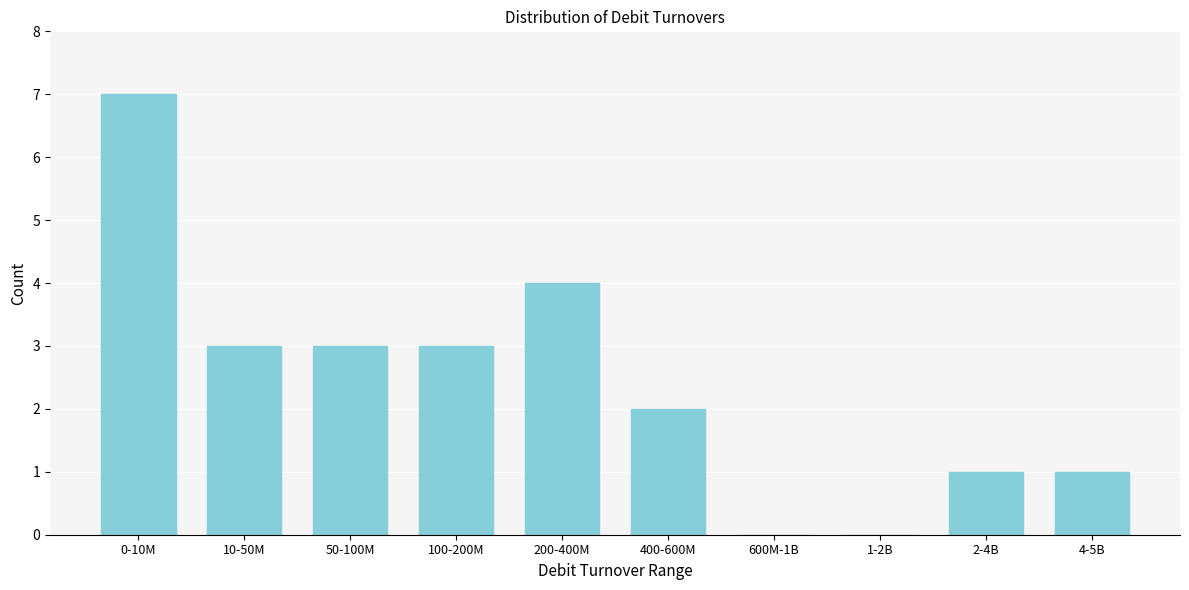

Reading right to left, transcribe all the data shown in this chart.

4-5B=1	2-4B=1	1-2B=0	600M-1B=0	400-600M=2	200-400M=4	100-200M=3	50-100M=3	10-50M=3	0-10M=7